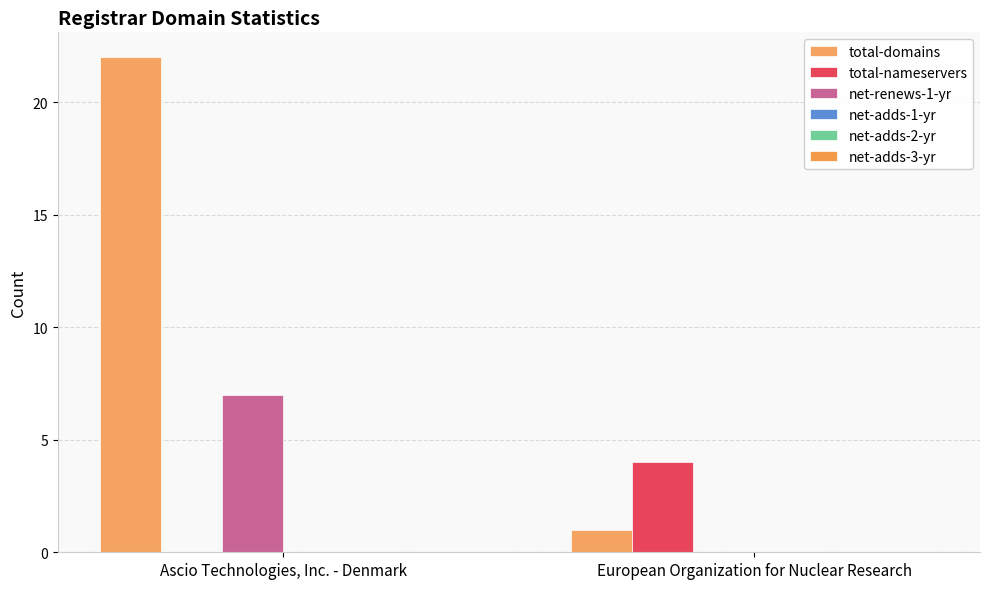

How many values in total-nameservers are above zero?

1